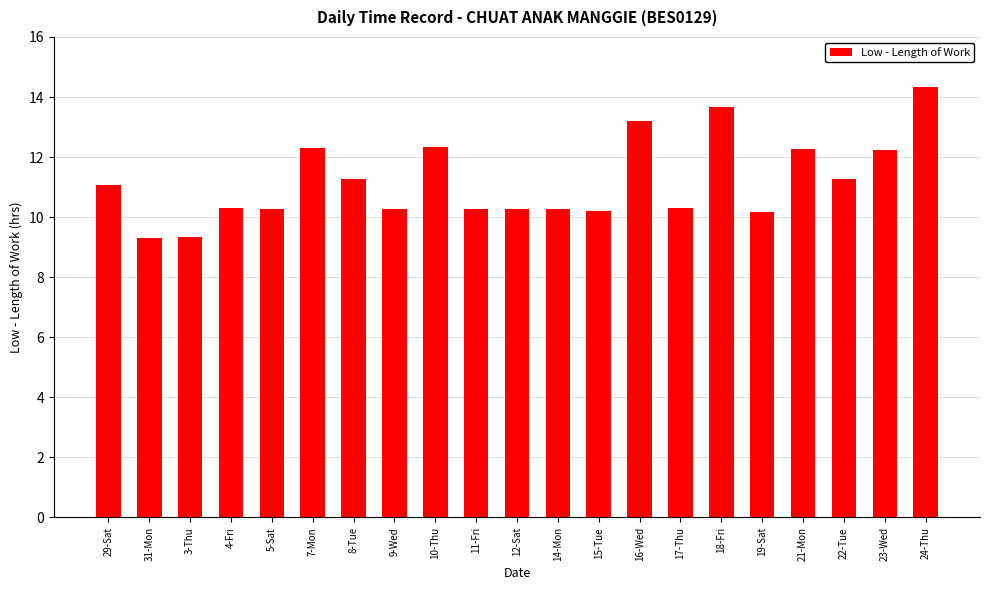

Where does the data first go above 10?

29-Sat